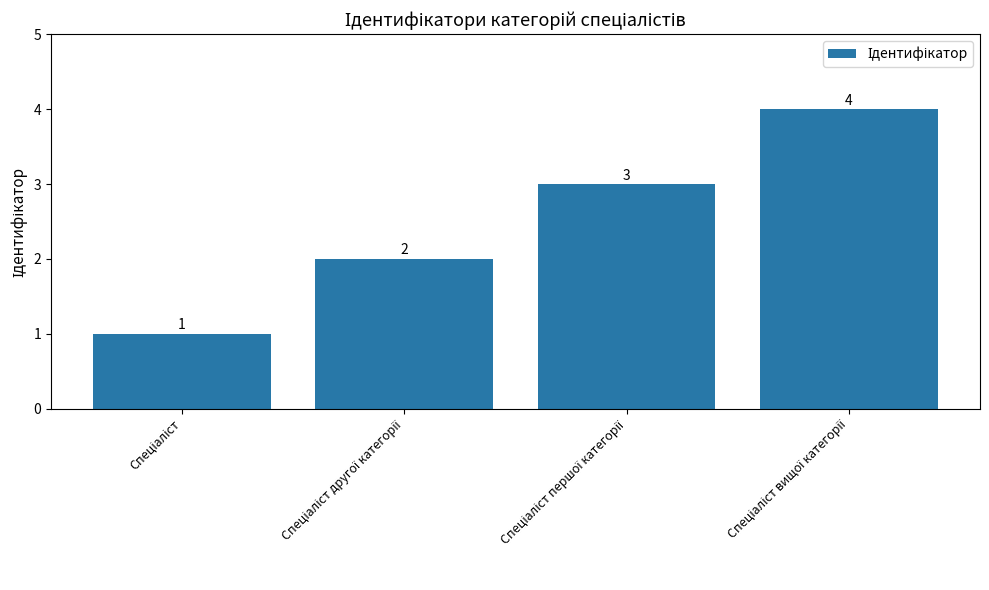

What is the difference between the maximum and minimum values?

3